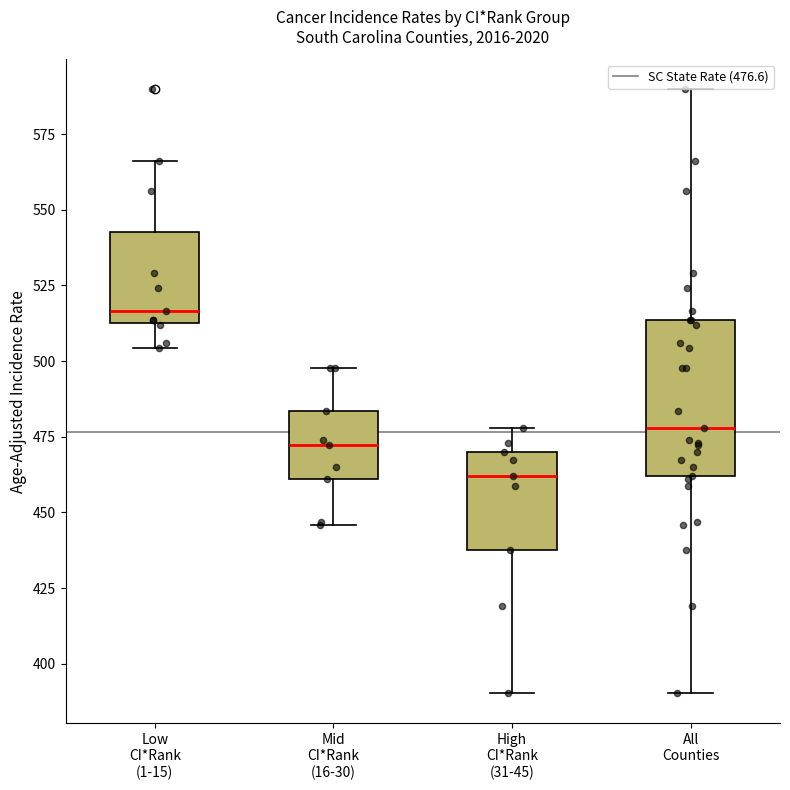

Reading left to right, transcribe this box plot: for each box, give where its median line is, the range the box spans, and where its two whiskers end, as read against the y-axis. The values are not printed on the chart, so give them approximately, as read against the axis.

Low CI*Rank (1-15): median 515 (just above the box's lower edge), box 515 to 545, whiskers 505 to 565
Mid CI*Rank (16-30): median 470, box 460 to 485, whiskers 445 to 500
High CI*Rank (31-45): median 460, box 440 to 470, whiskers 390 to 480
All Counties: median 480, box 460 to 515, whiskers 390 to 590